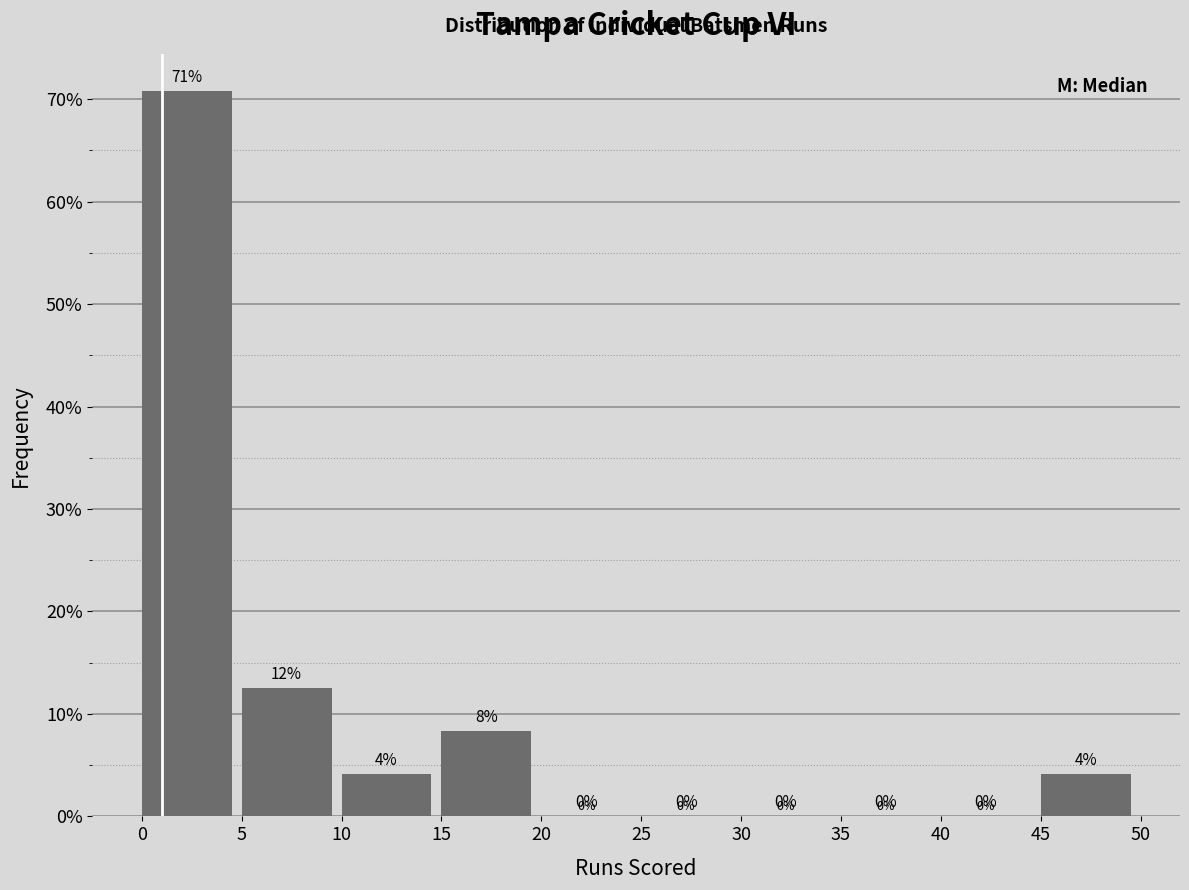

Which range on the x-axis has the tallest bar?

0 to 5